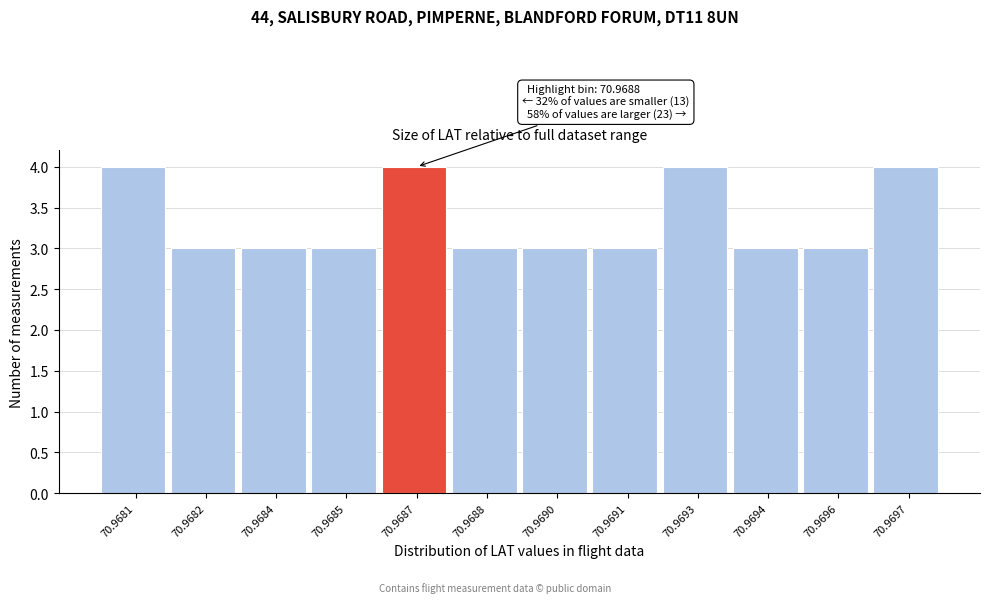

Reading left to right, transcribe all the data shown in this chart.

4	3	3	3	4	3	3	3	4	3	3	4